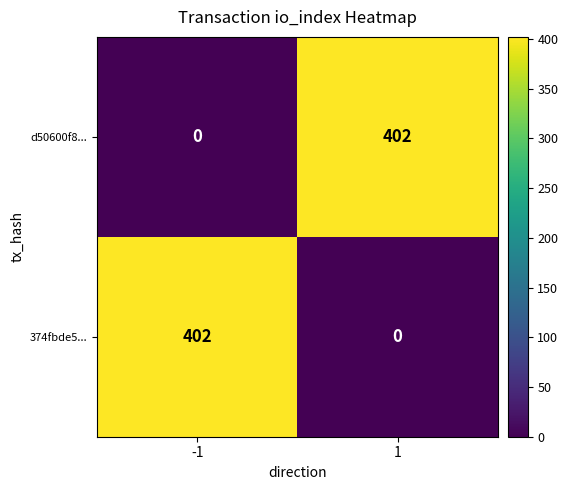

What is the difference between the d50600f8... values at -1 and 1?

402